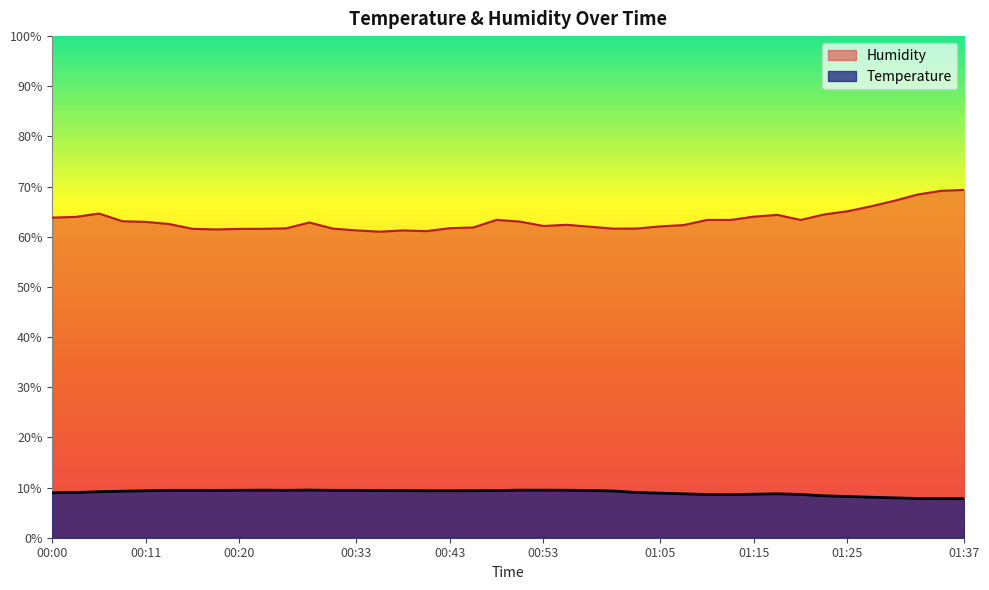

What is the spread (max minus min) of values at 00:38?

51.9